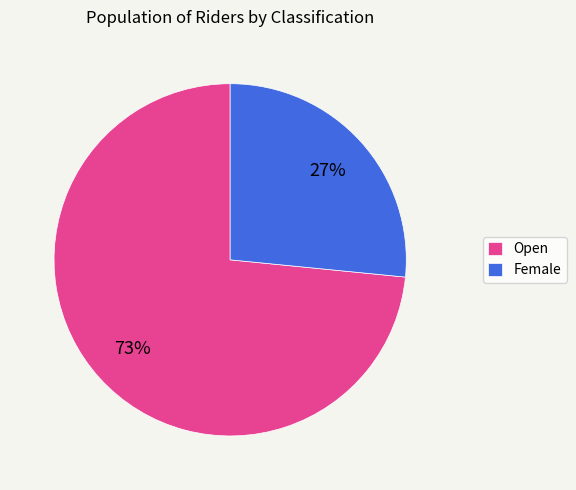

How many segments does this pie chart have?

2